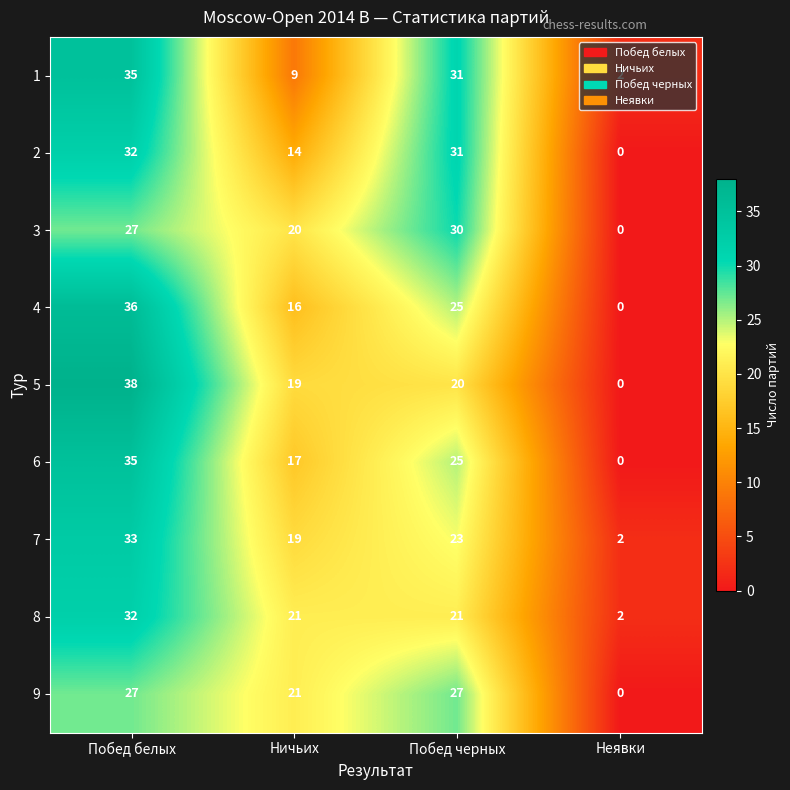

Is it true that 8 equals 21 at Побед черных?

True